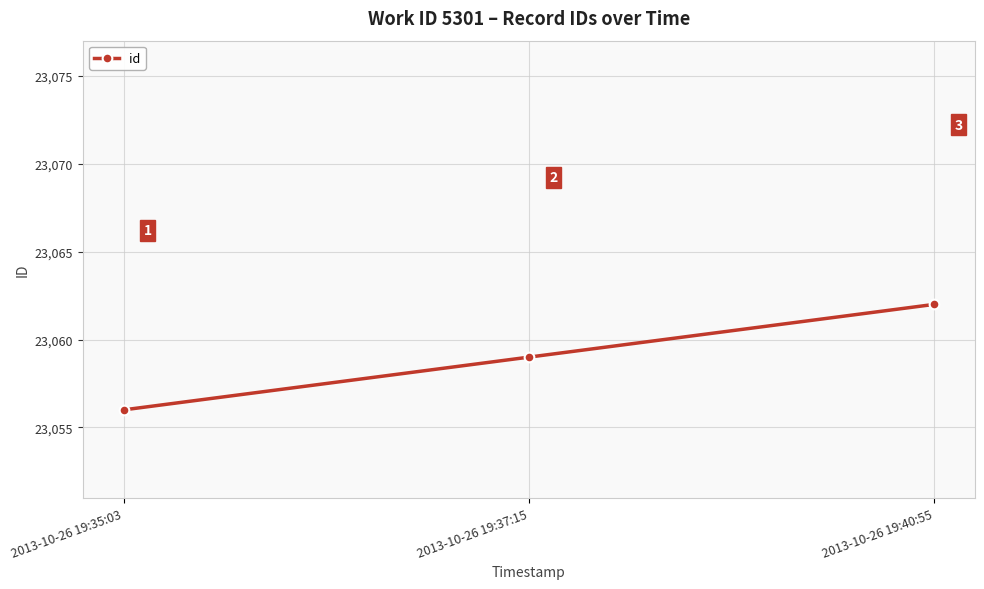

What is the smallest value displayed?

23056